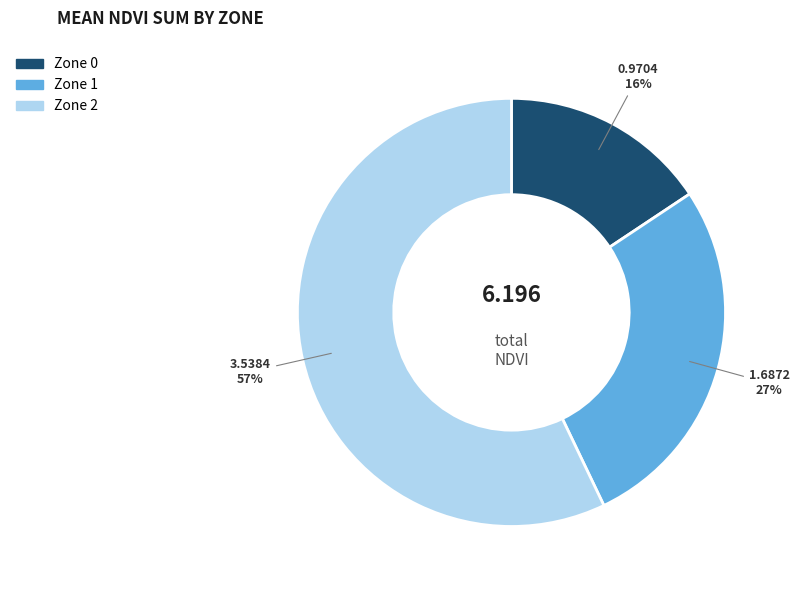

True or false: Zone 2 accounts for 62% of the total.

False